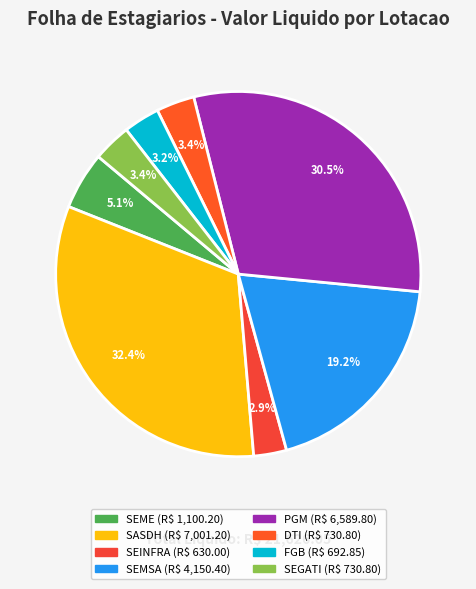

Is there any slice that represents more than half of the pie?

No